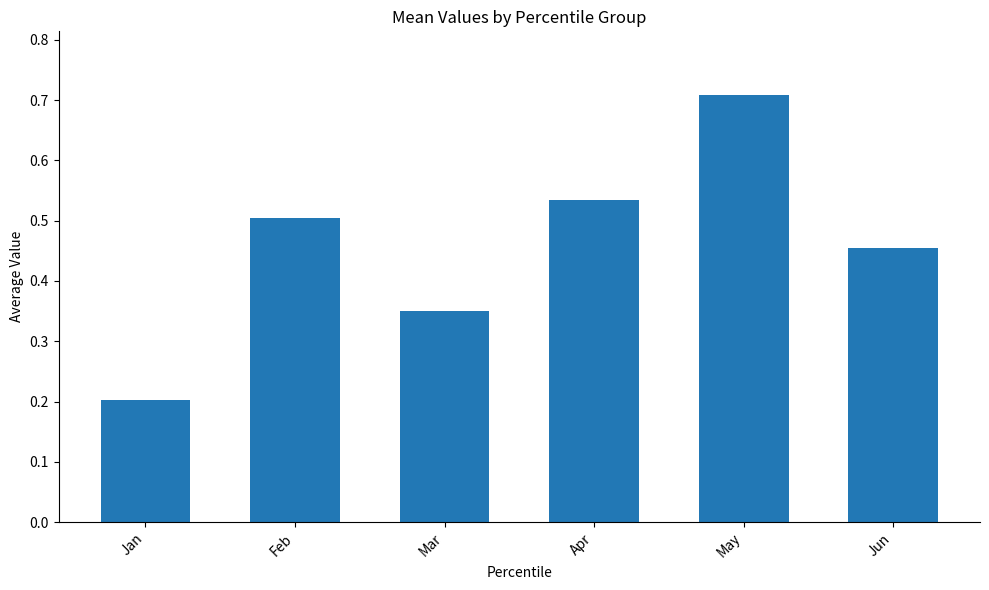

List the labels in order of value, largest first.

May, Apr, Feb, Jun, Mar, Jan